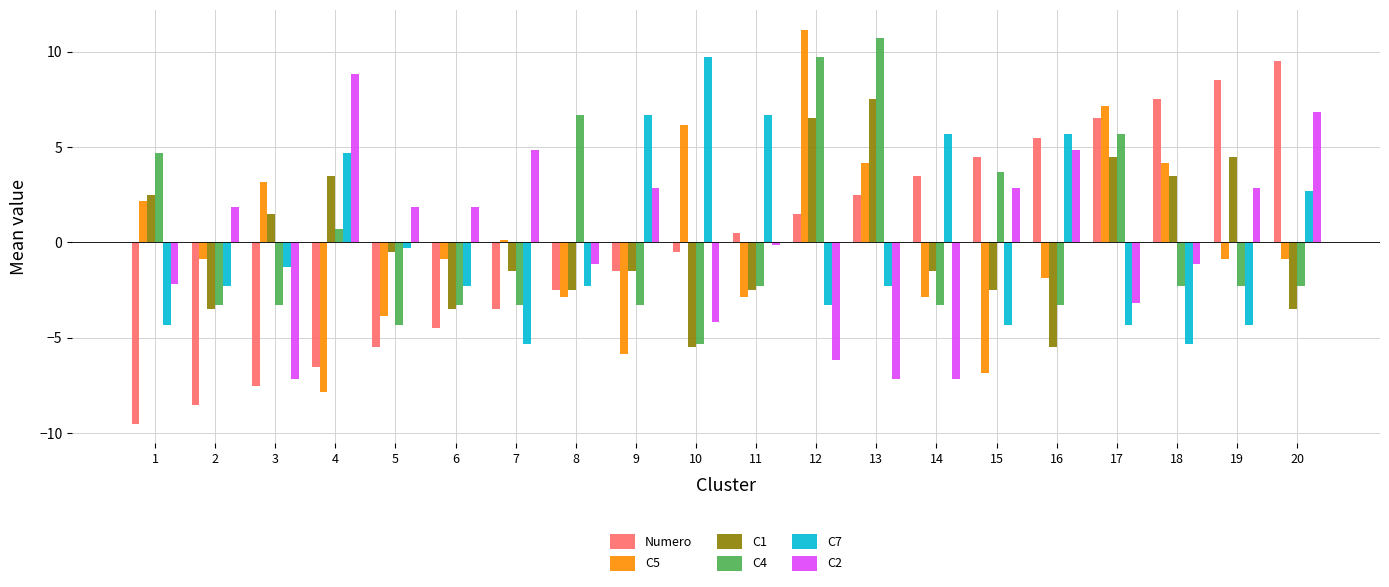

What is the difference between the maximum and second lowest values in the C4 series?

15.0